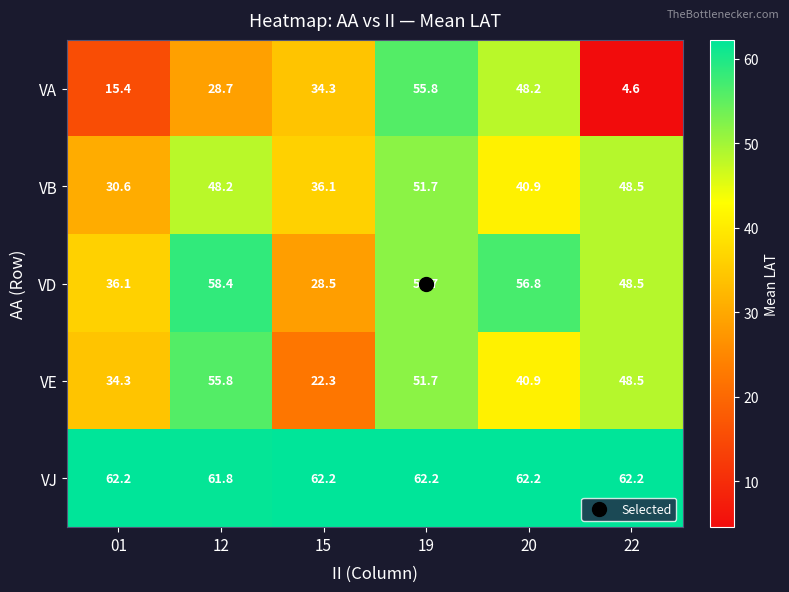

At how many categories does at least one series exceed 38?

6